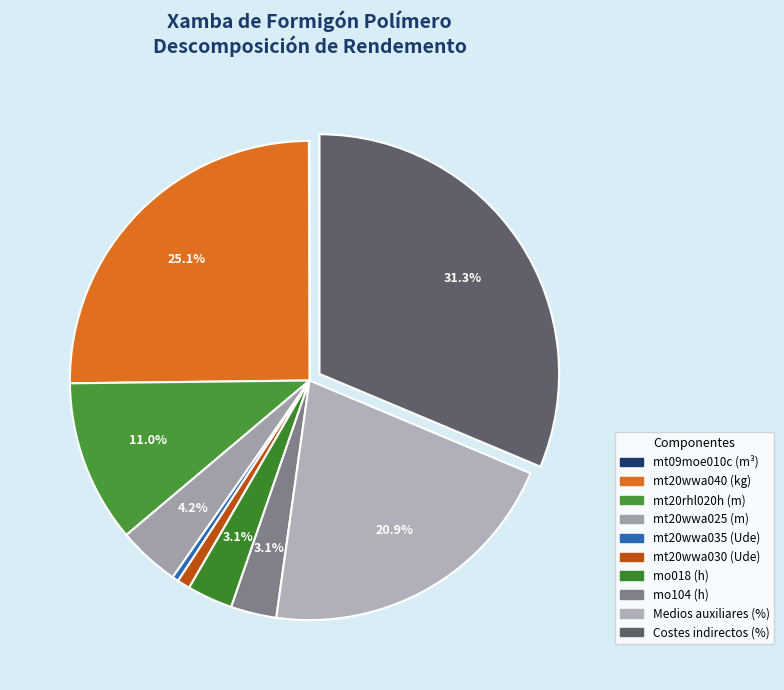

Which slice is the smallest?

mt09moe010c (m³)